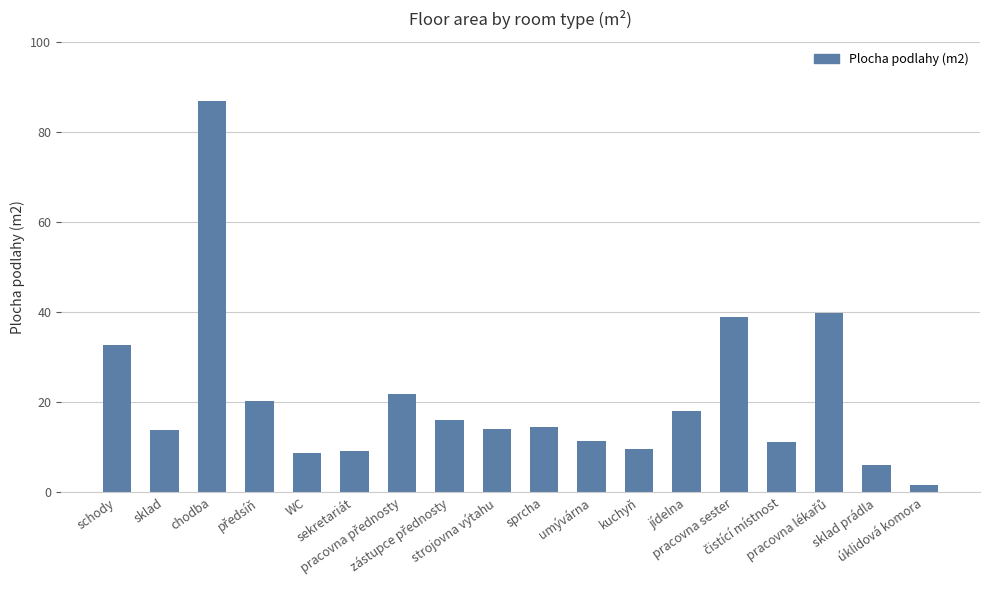

Does the chart contain any negative values?

No